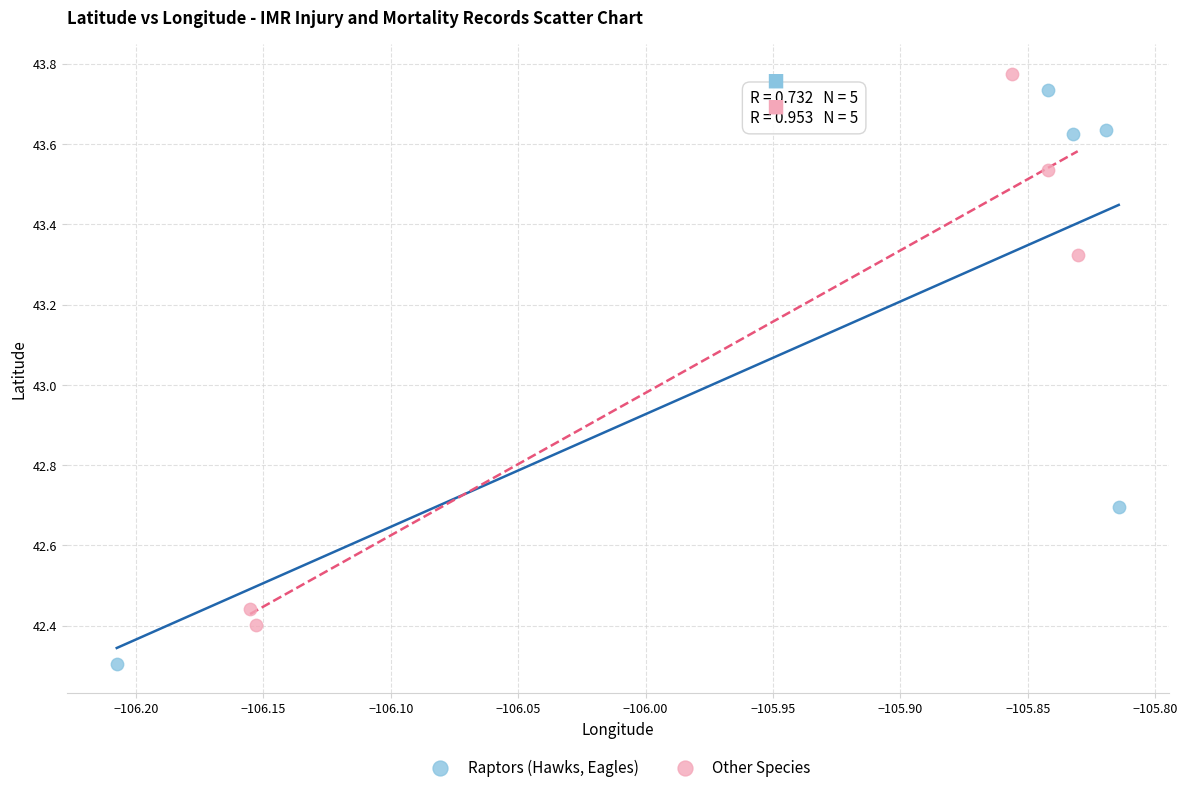

Which series reaches the minimum Y coordinate?

Raptors (Hawks, Eagles)